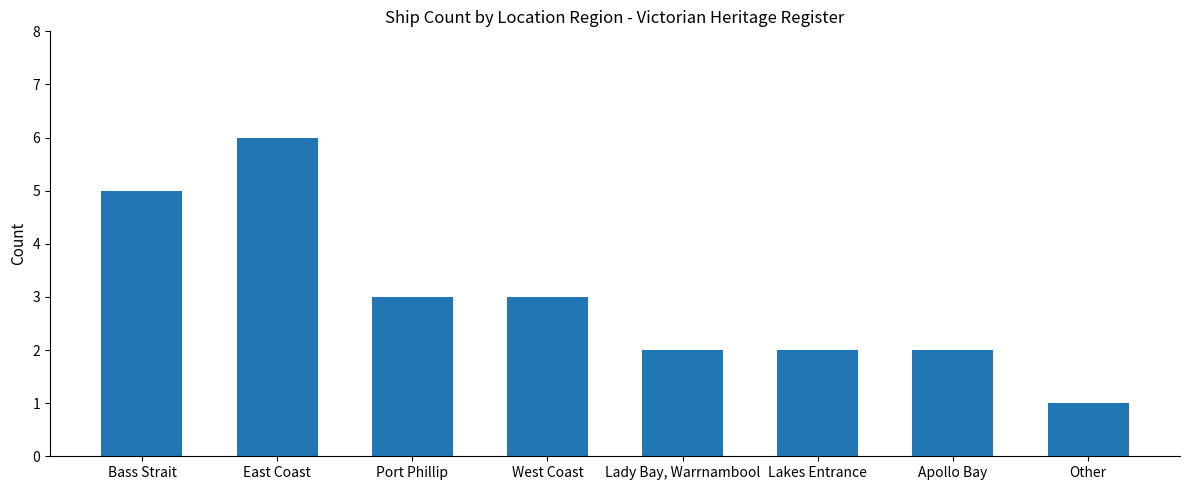

Does the chart contain any negative values?

No